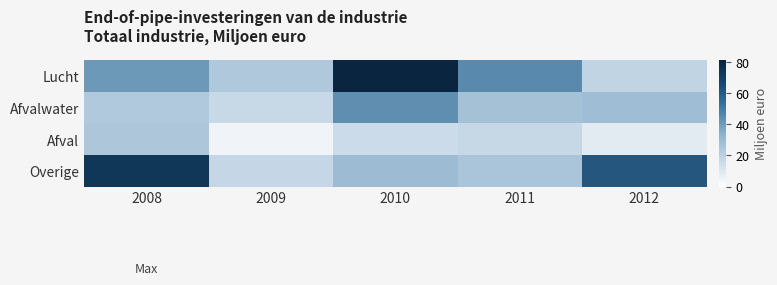

Which series has the widest spread of values?

Lucht